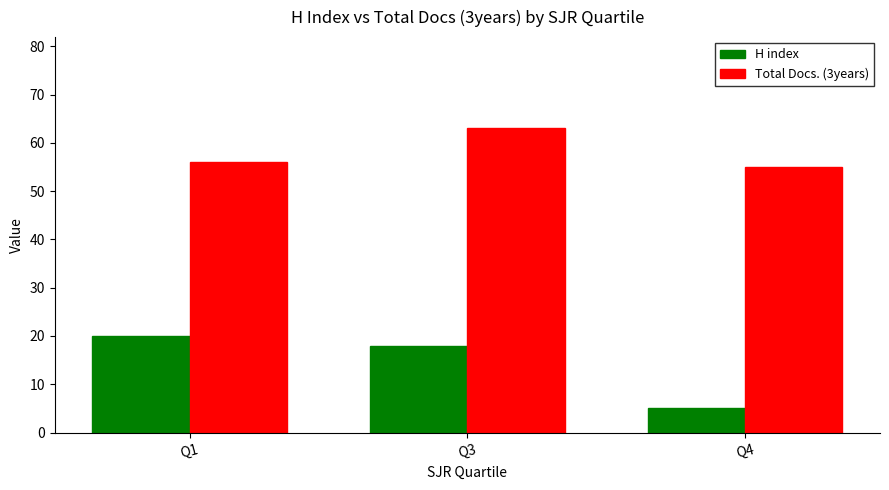

What is the difference between the highest and lowest values at Q1?

36